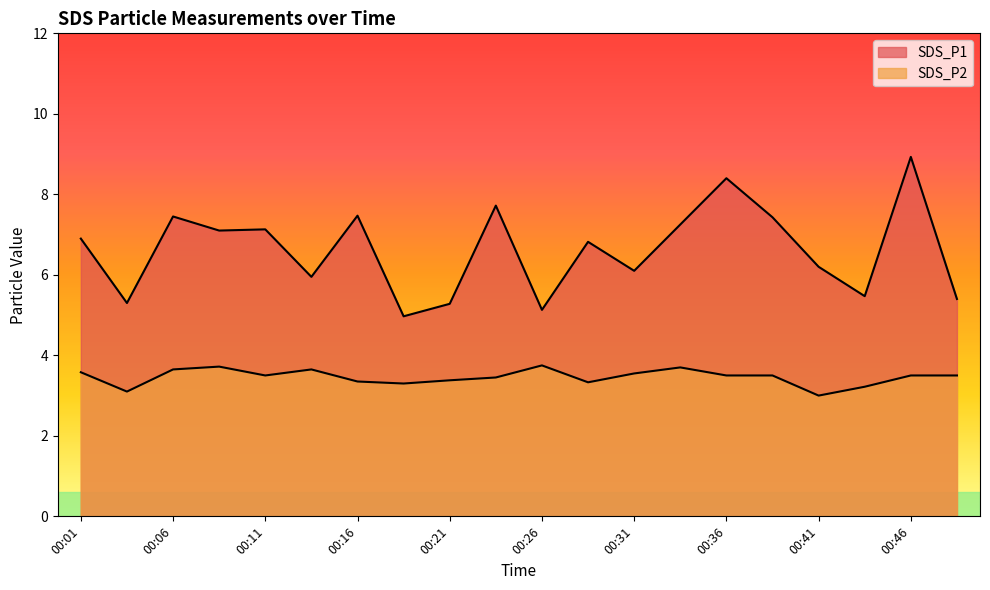

True or false: SDS_P2 has a value of 6.3 at 00:46.

False